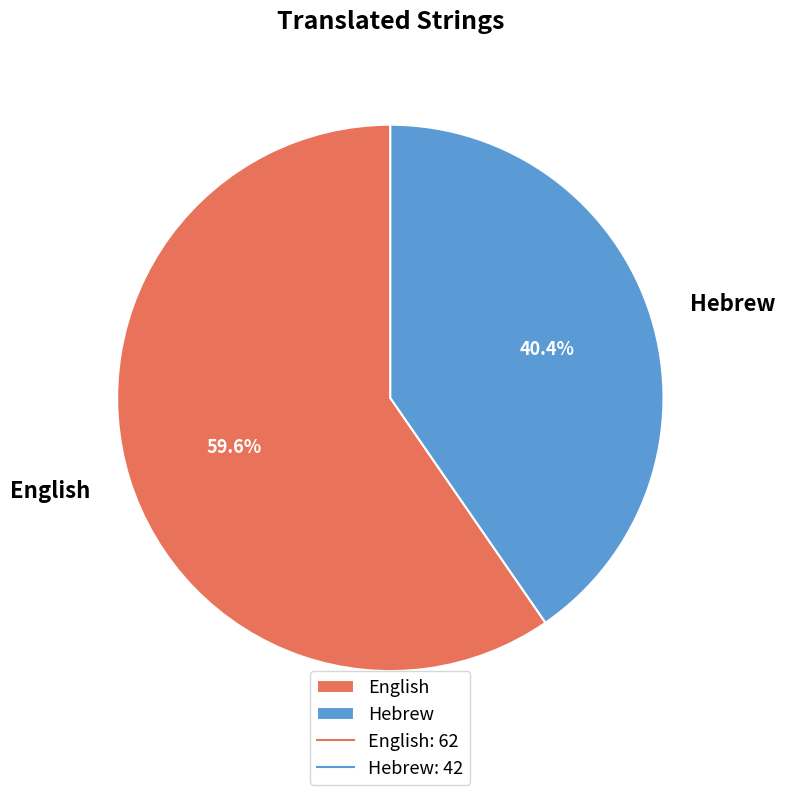

How many segments does this pie chart have?

2